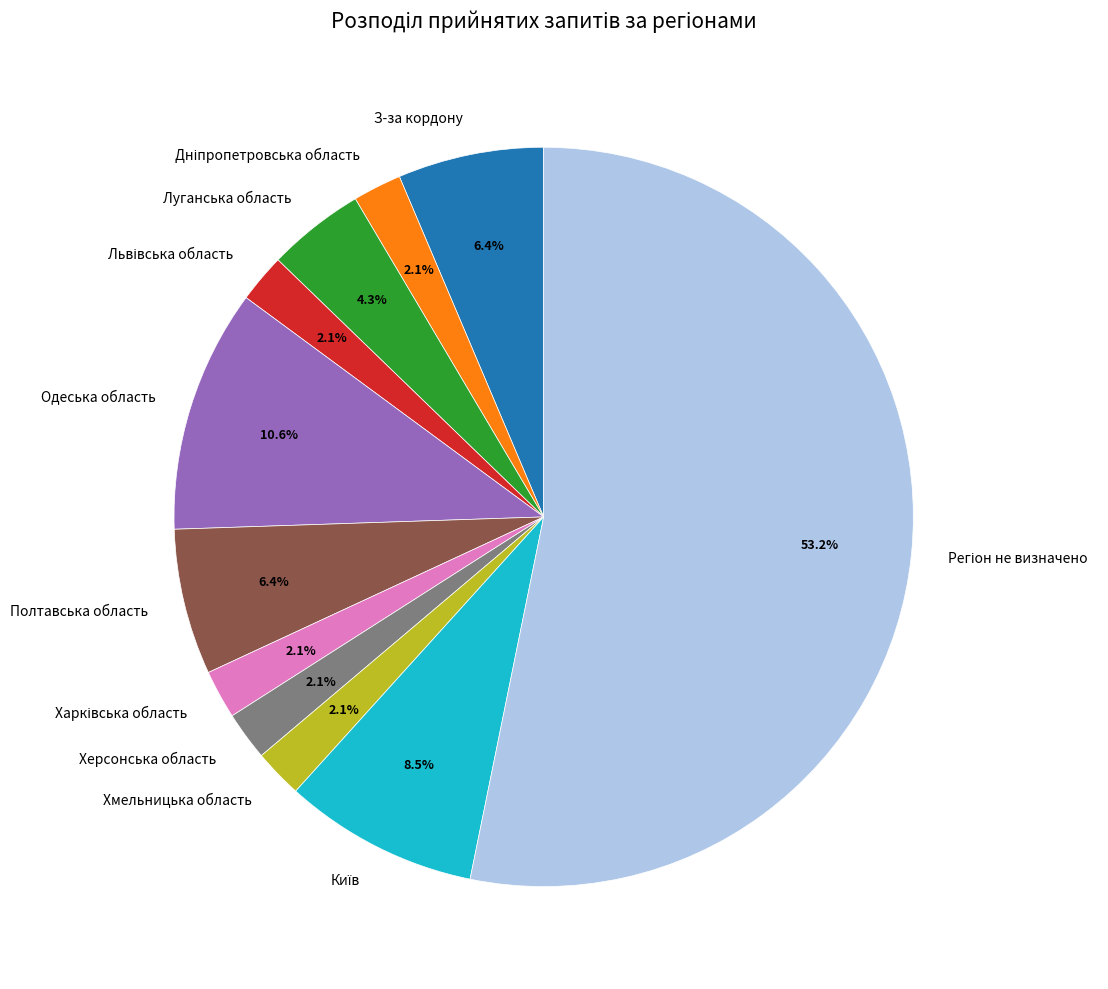

How many segments does this pie chart have?

11